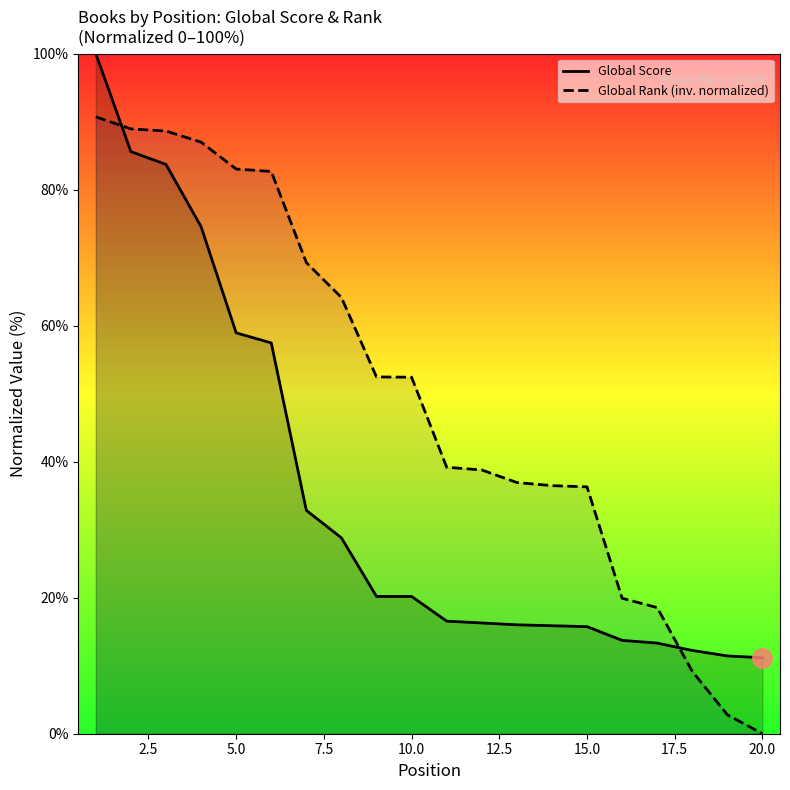

At which category does the chart reach its minimum across all series?

20.0